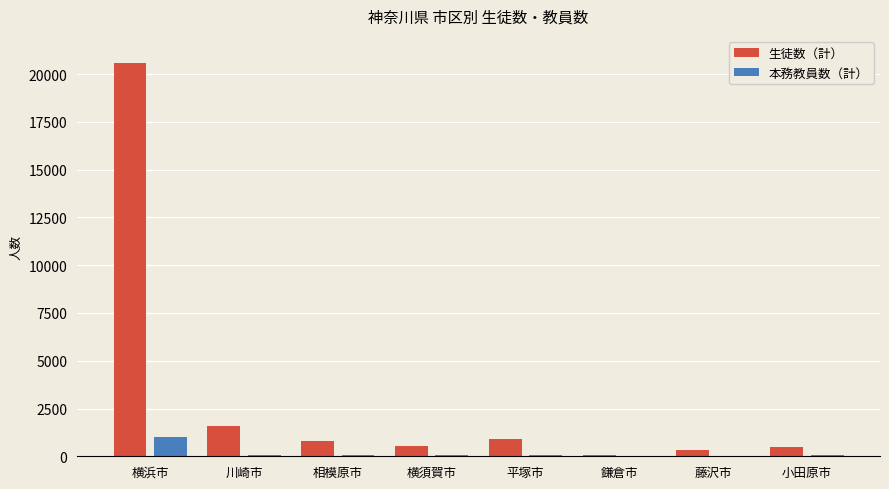

At which label is 生徒数（計） closest to 10313?

川崎市